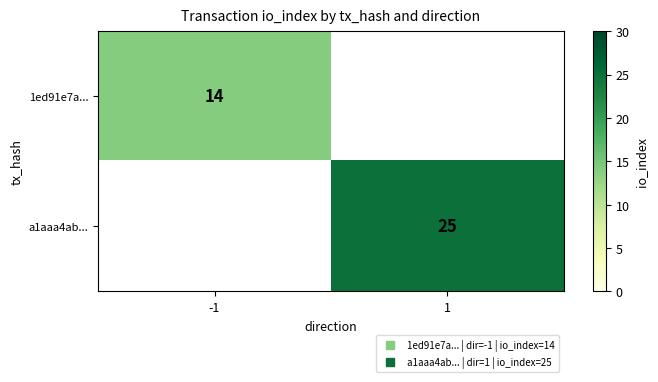

The value of a1aaa4ab... at 1 is 25.0. True or false?

True